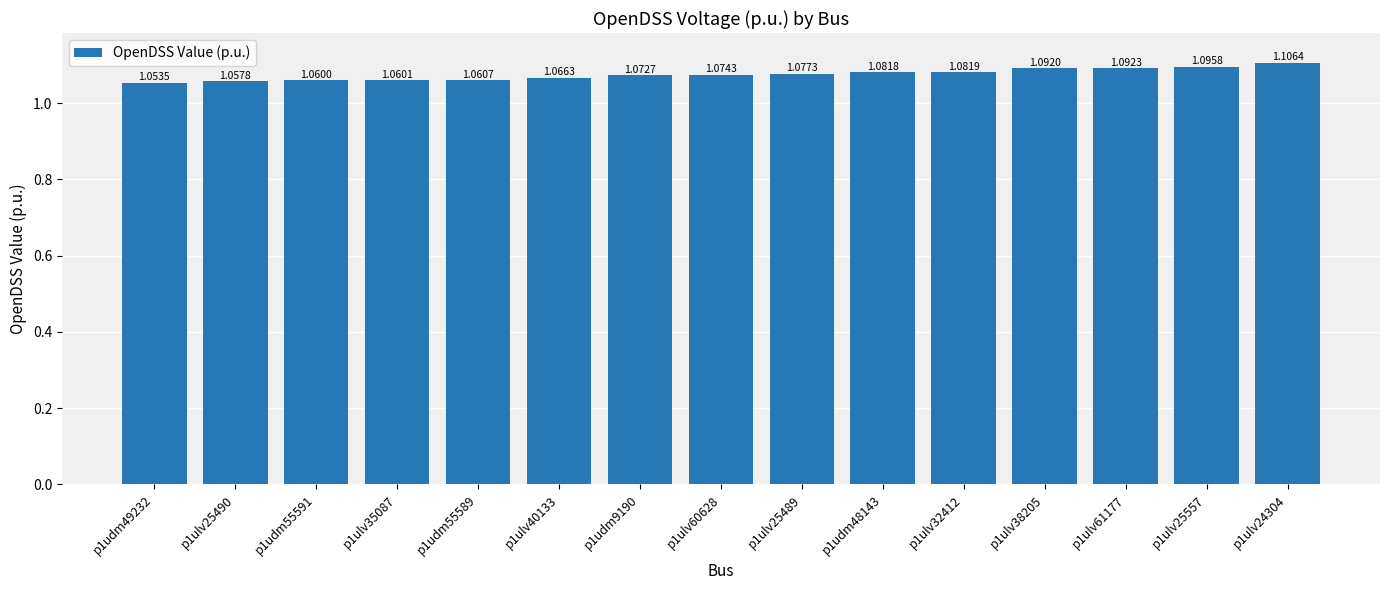

Which label corresponds to the smallest value in the chart?

p1udm49232